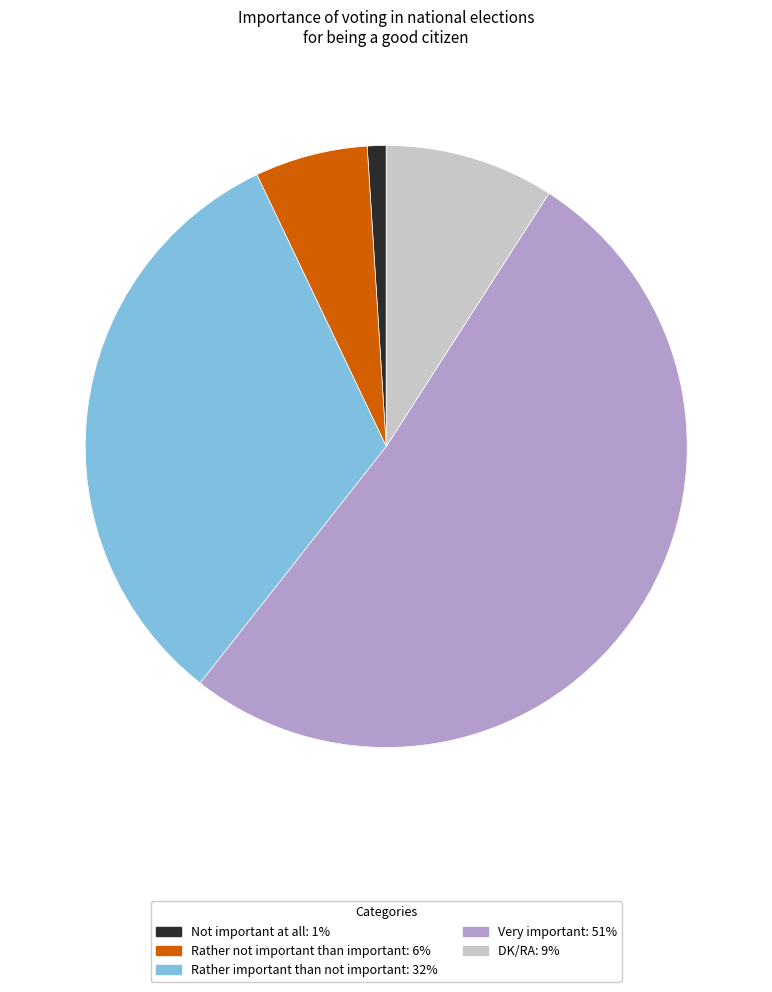

Is the sum of Very important: 51% and DK/RA: 9% greater than half?

Yes